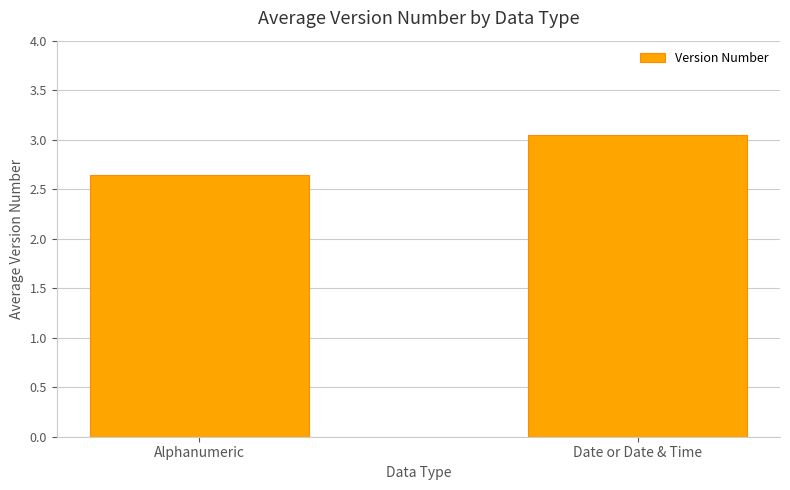

Is it true that the value at Alphanumeric is 1.1?

False